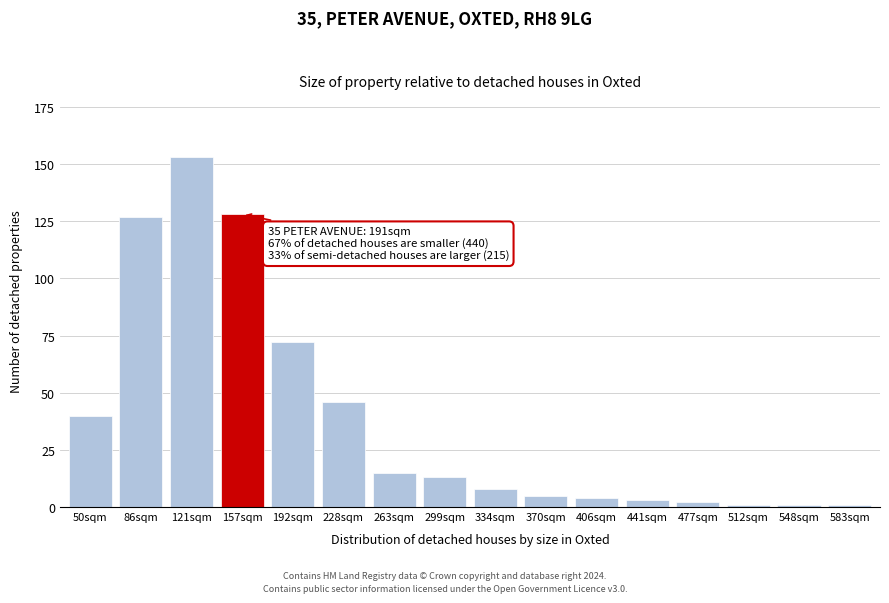

Reading left to right, extract all data points from this chart.

40	127	153	128	72	46	15	13	8	5	4	3	2	1	1	1